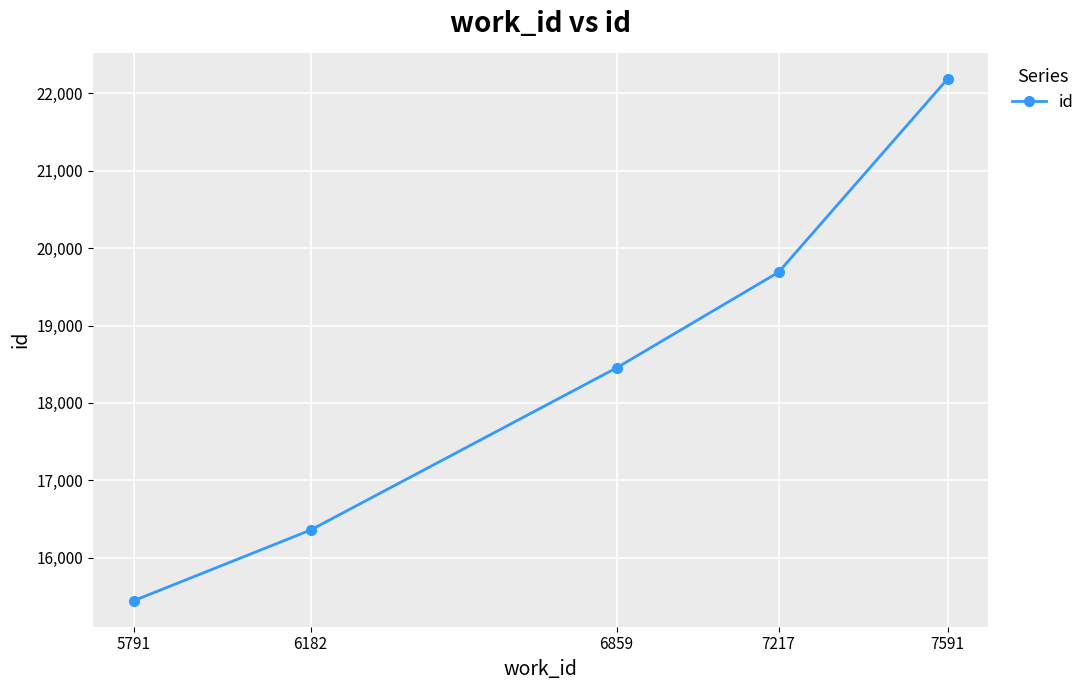

Rank the categories by value from highest to lowest.

7591, 7217, 6859, 6182, 5791